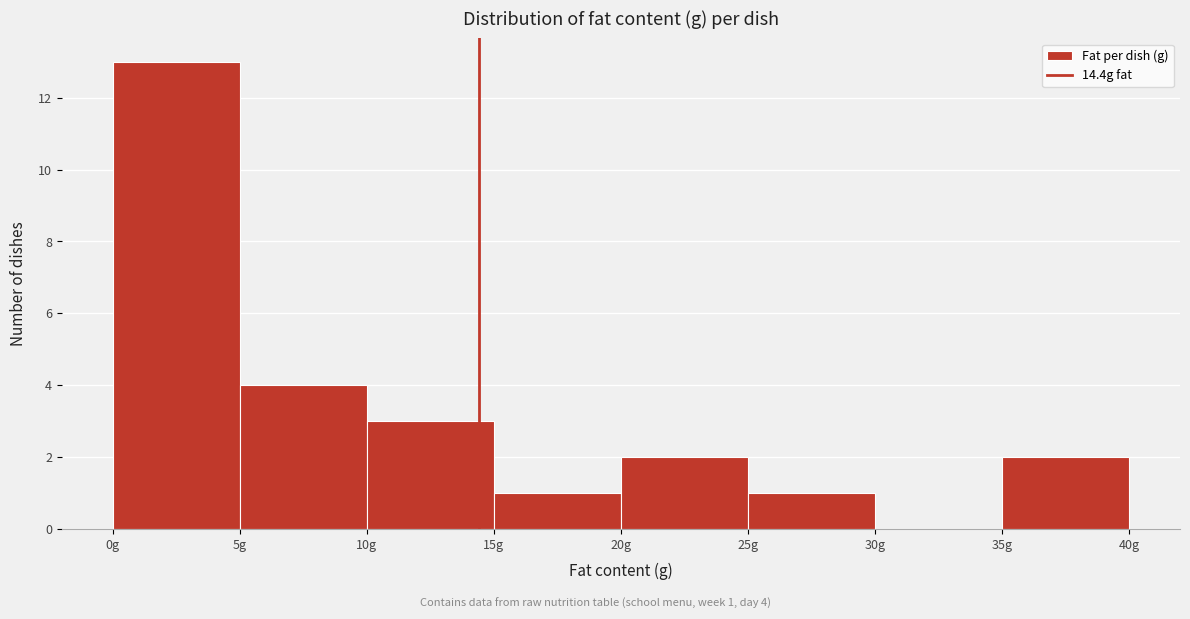

Over which range of the x-axis is the bar tallest?

0 to 5